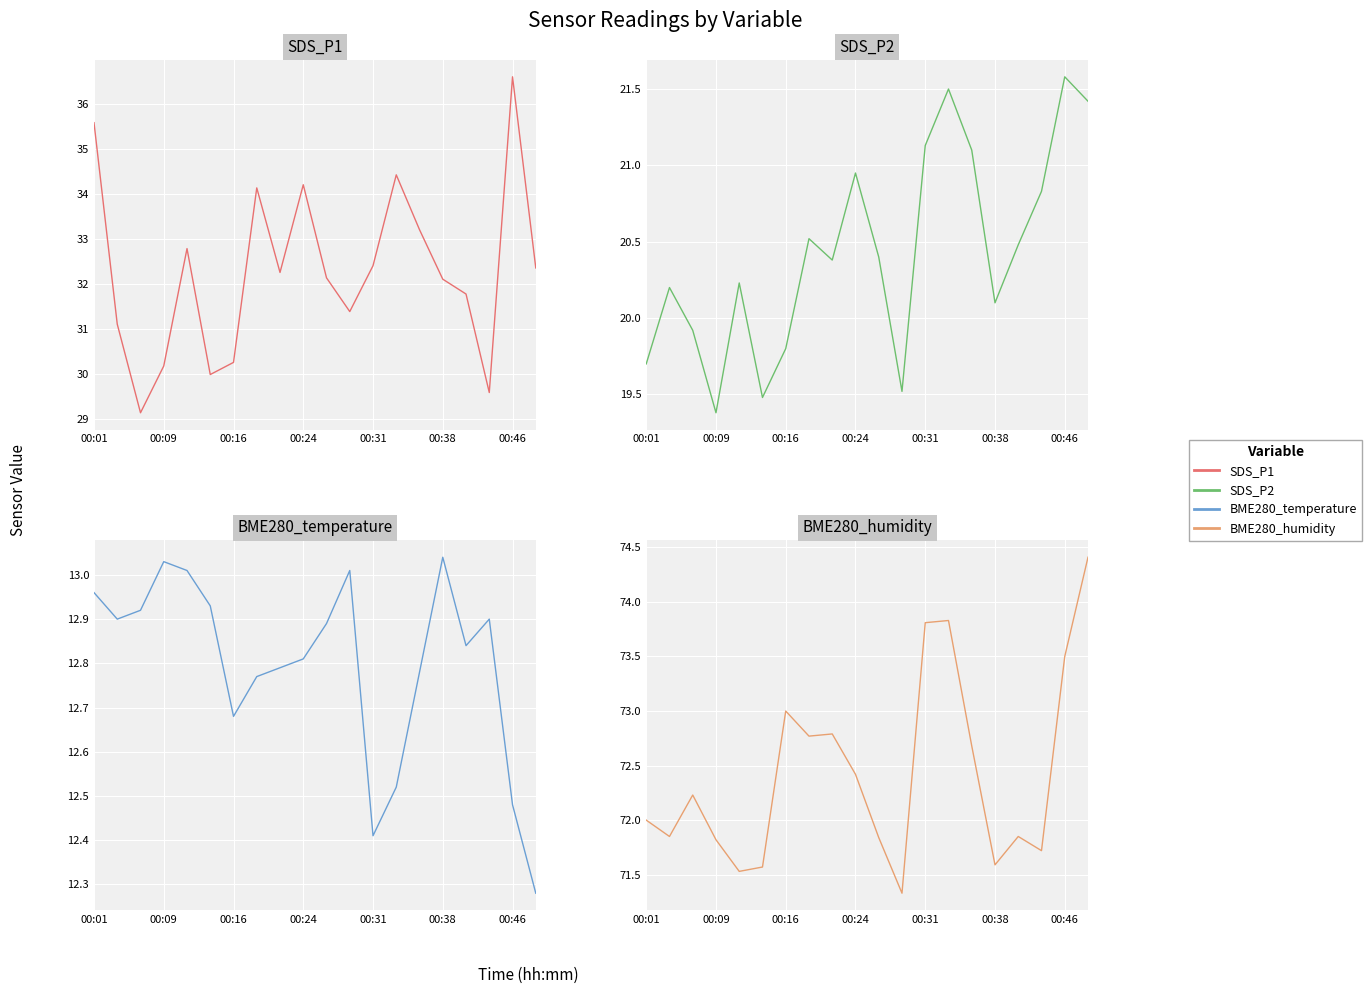

Which series has the widest spread of values?

SDS_P1